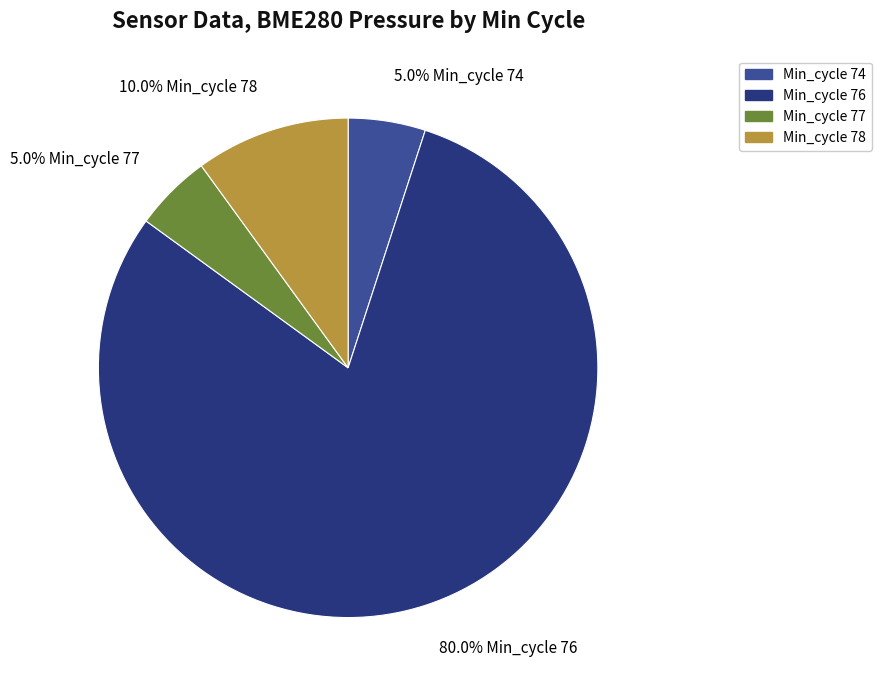

Is there any slice that represents more than half of the pie?

Yes